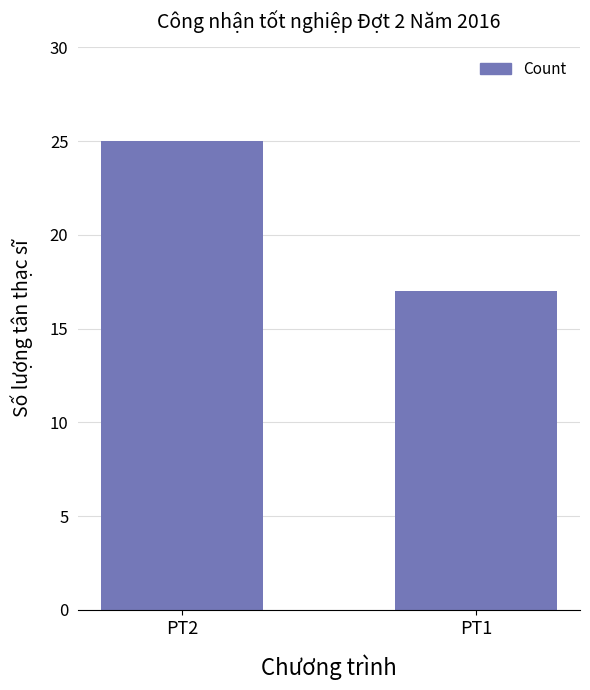

Between PT2 and PT1, which is larger?

PT2